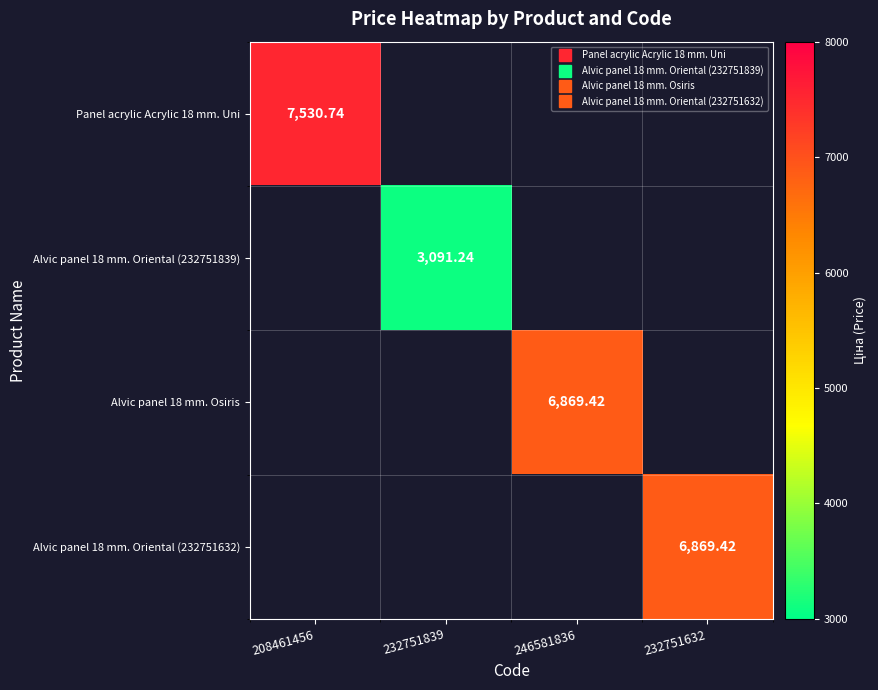

Which series has the largest range (max minus min)?

Panel acrylic Acrylic 18 mm. Uni